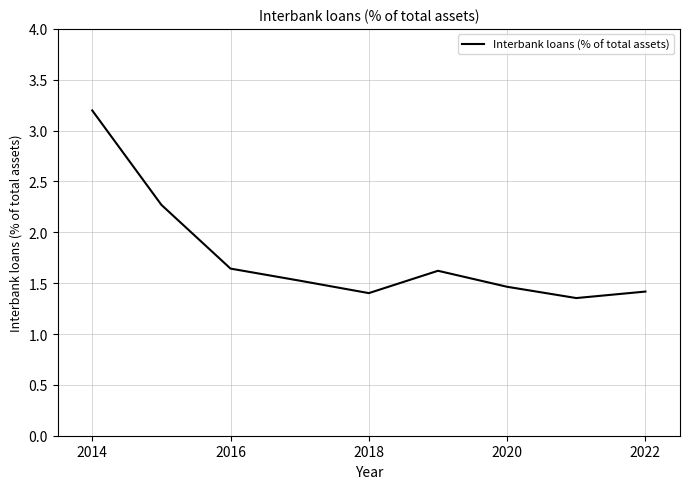

What is the maximum value shown in the chart?

3.2